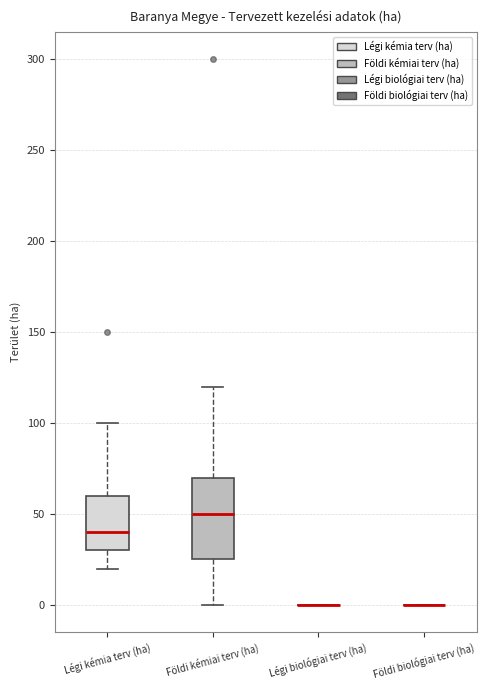

Reading left to right, transcribe this box plot: for each box, give where its median line is, the range the box spans, and where its two whiskers end, as read against the y-axis. The values are not printed on the chart, so give them approximately, as read against the axis.

Légi kémia terv (ha): median 40, box 30 to 60, whiskers 20 to 100
Földi kémiai terv (ha): median 50, box 25 to 70, whiskers 0 to 120
Légi biológiai terv (ha): box collapsed to a line at 0, whiskers 0 to 0
Földi biológiai terv (ha): box collapsed to a line at 0, whiskers 0 to 0